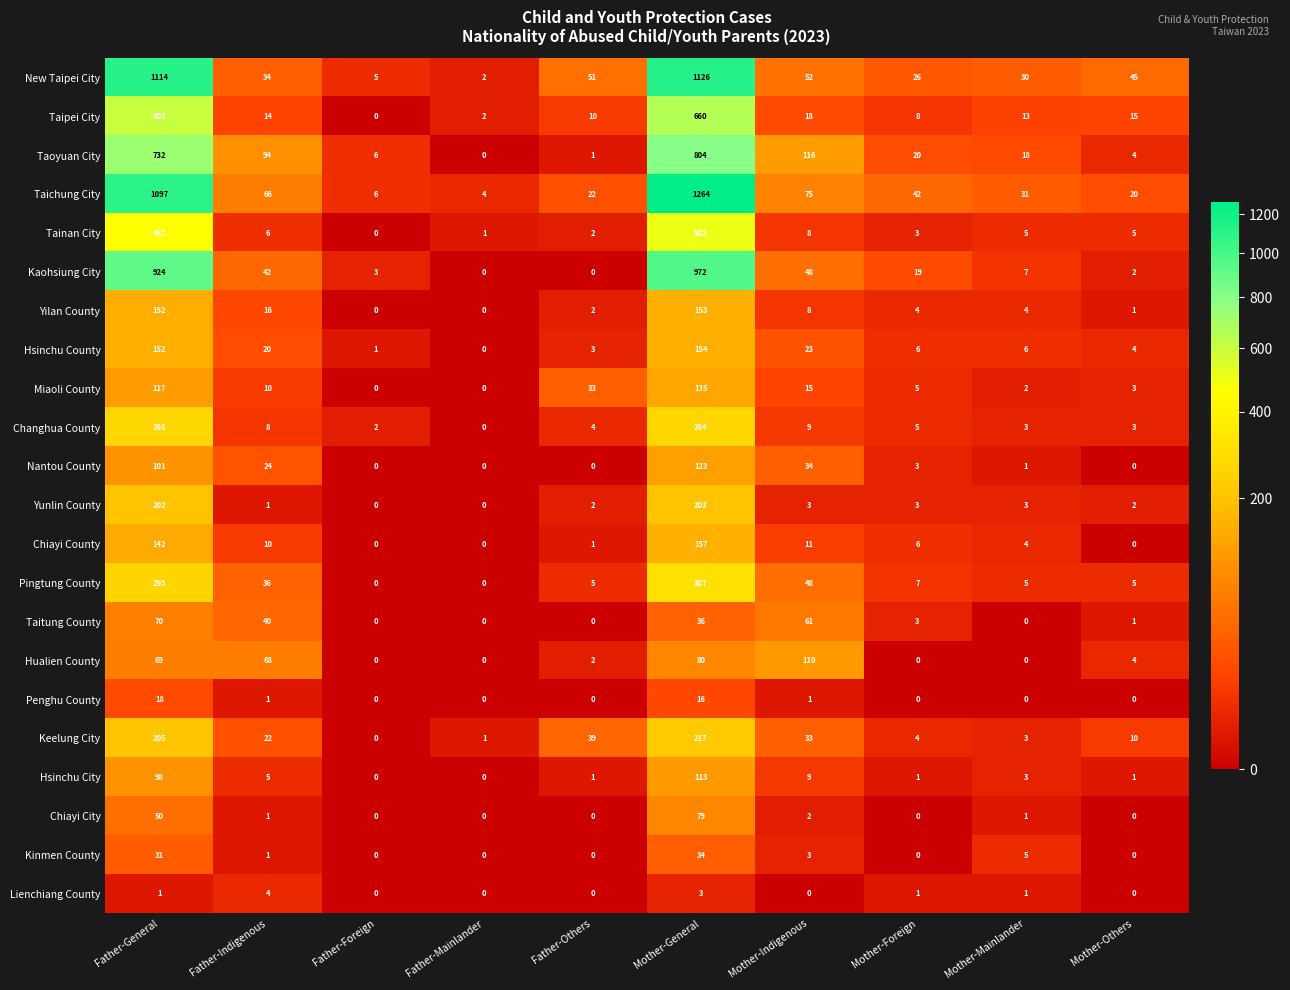

Read the Nantou County value at Father-Indigenous.

24